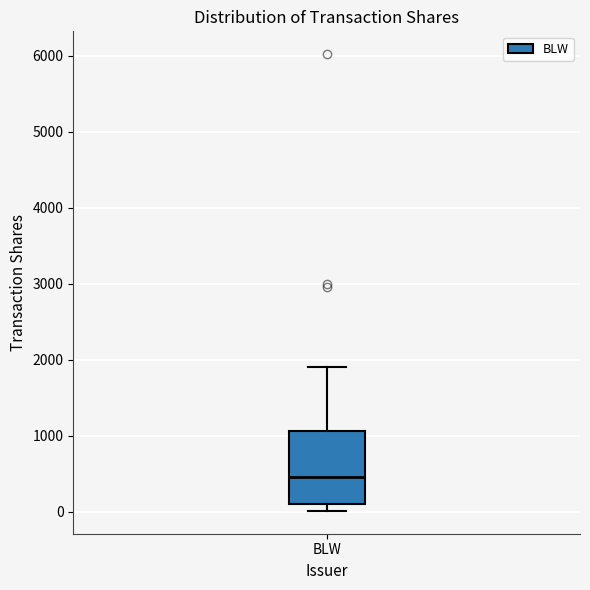

Transcribe this box plot: give where the median line is, the range the box spans, and where the two whiskers end, as read against the y-axis. The values are not printed on the chart, so give them approximately, as read against the axis.

median 500, box 100 to 1100, whiskers 0 to 1900